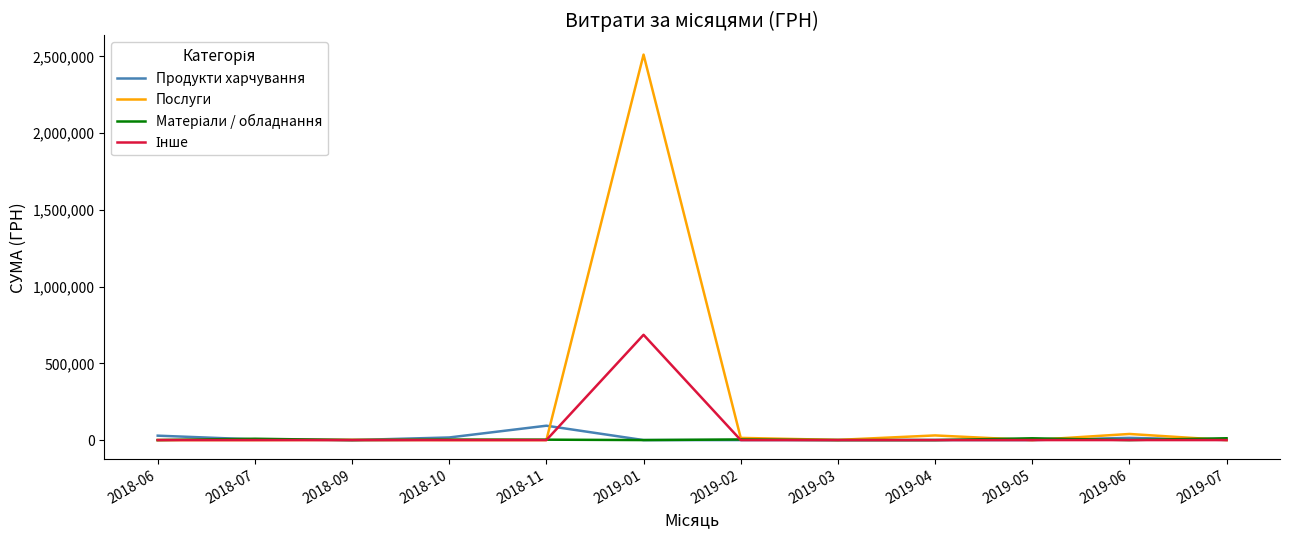

The value of Послуги at 2019-05 is 0.0. True or false?

True